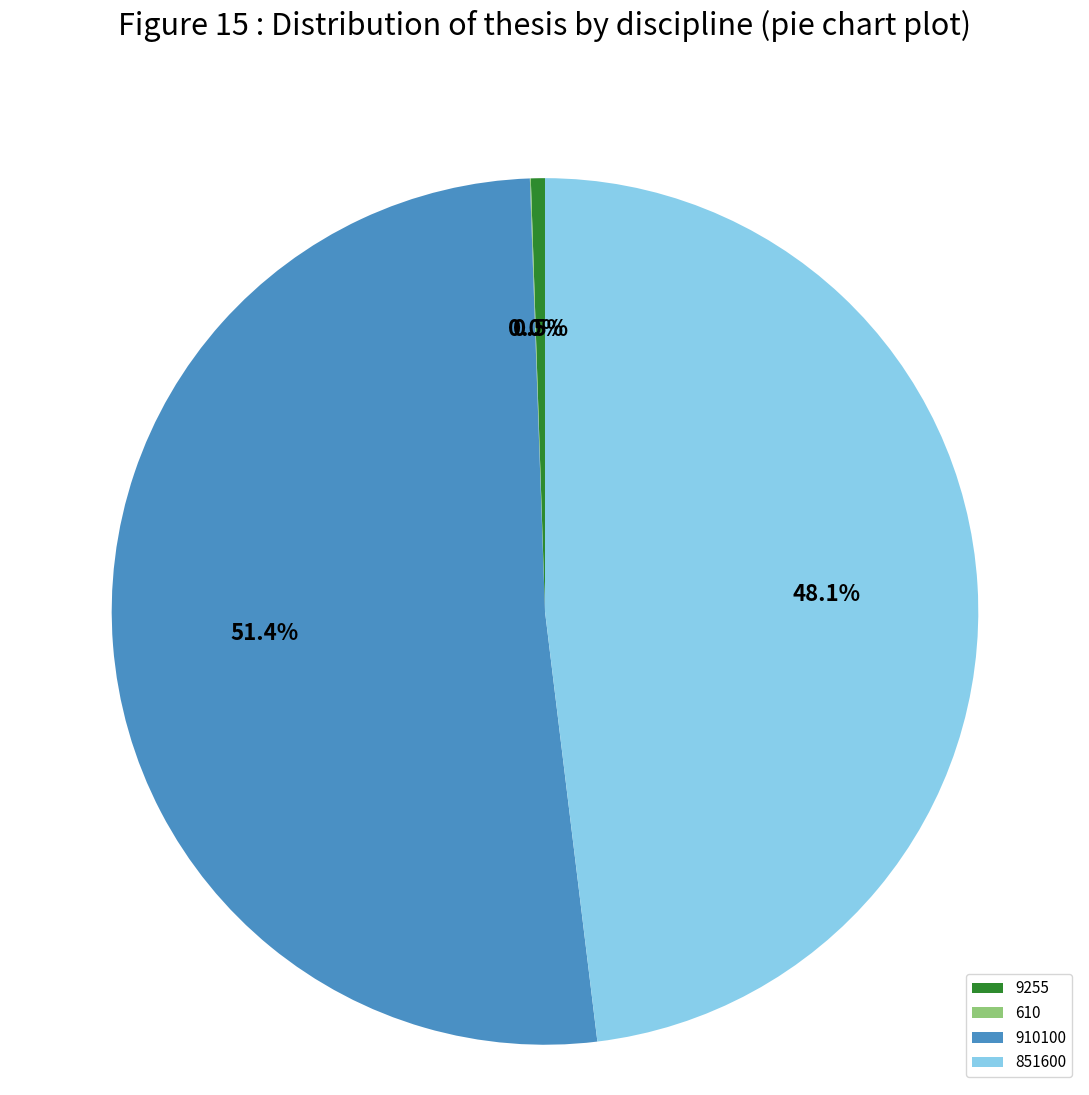

Between 851600 and 910100, which is larger?

910100